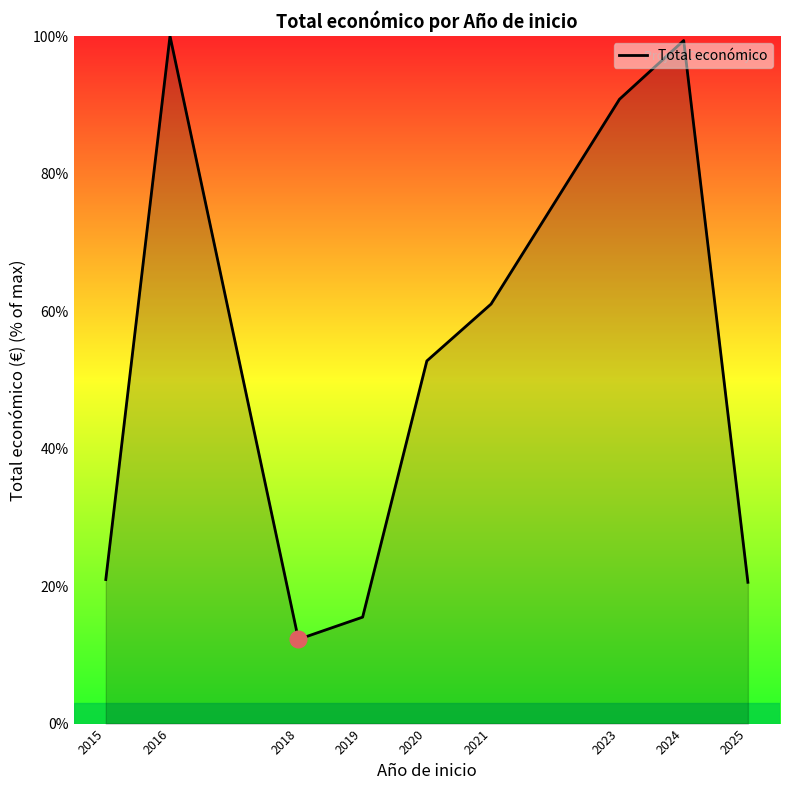

Reading left to right, list all the values displayed in this chart.

21.0	100.0	12.3	15.5	52.7	61.0	90.8	99.3	20.5